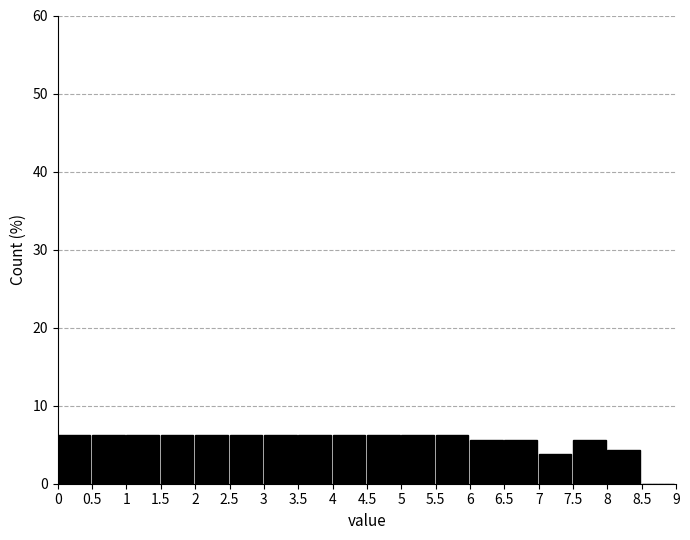

What is the height of the bar covering 5.5 to 6 on the x-axis? The values are not printed on the chart, so give them approximately, as read against the axis.

6